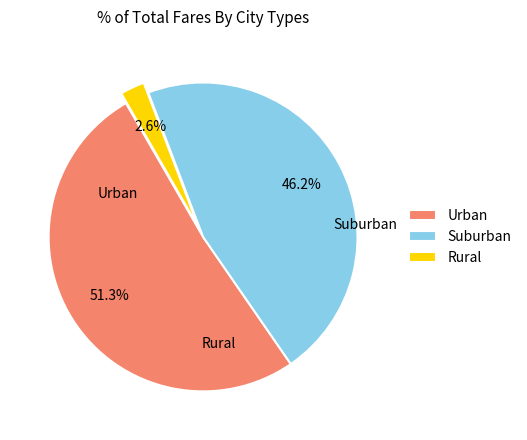

Between Urban and Suburban, which is larger?

Urban